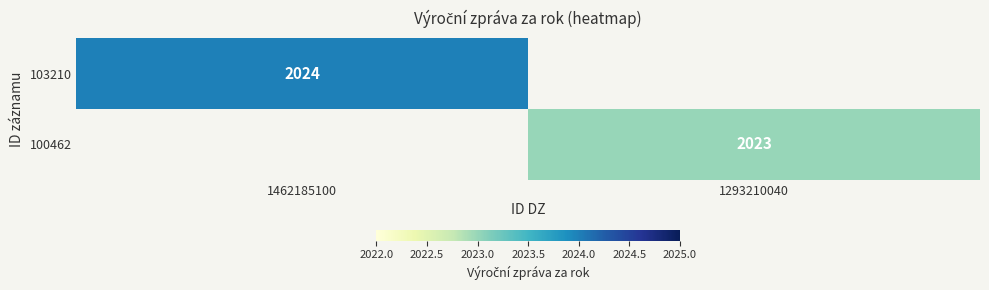

Is it true that 103210 equals 2024 at 1462185100?

True